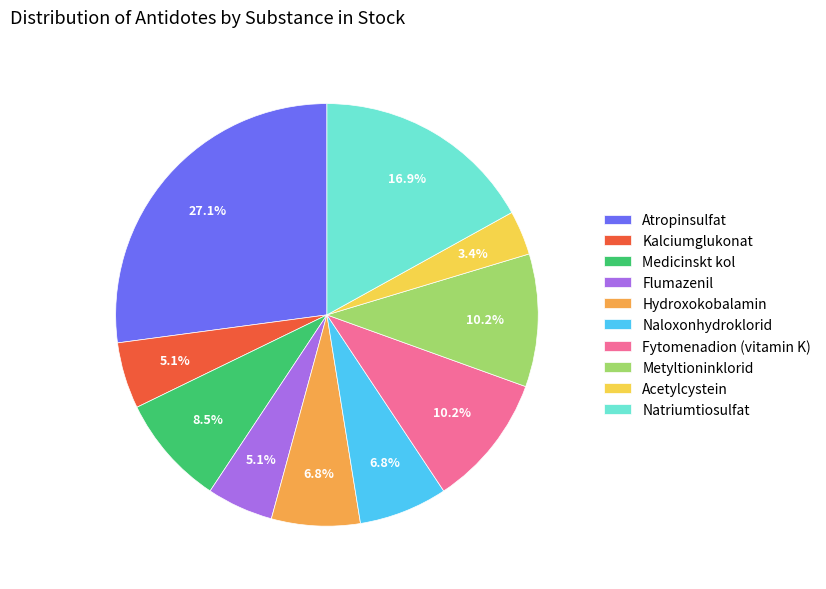

What portion of the pie excludes Naloxonhydroklorid?

93.2%